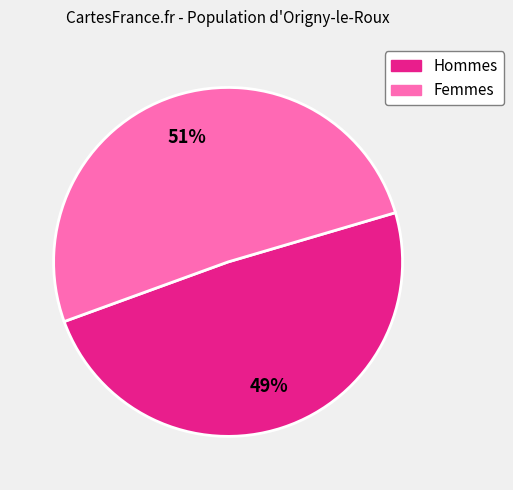

Does any single category account for the majority?

Yes